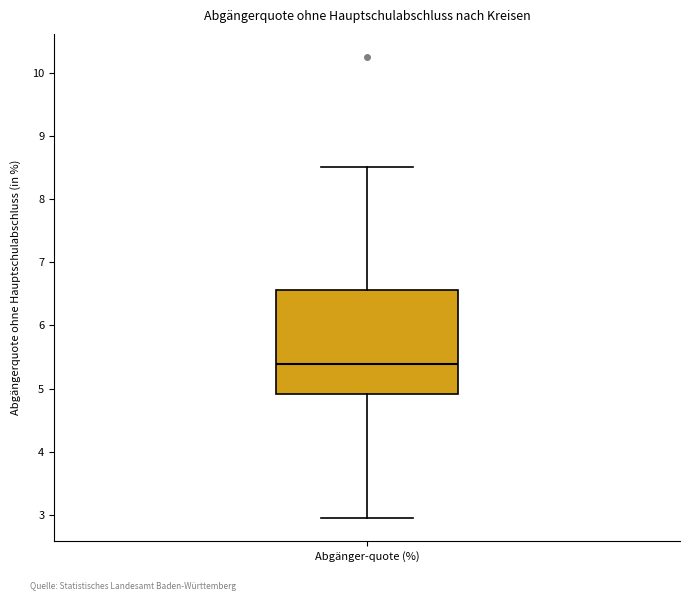

Transcribe this box plot: give where the median line is, the range the box spans, and where the two whiskers end, as read against the y-axis. The values are not printed on the chart, so give them approximately, as read against the axis.

median 5.4, box 4.9 to 6.6, whiskers 2.9 to 8.5